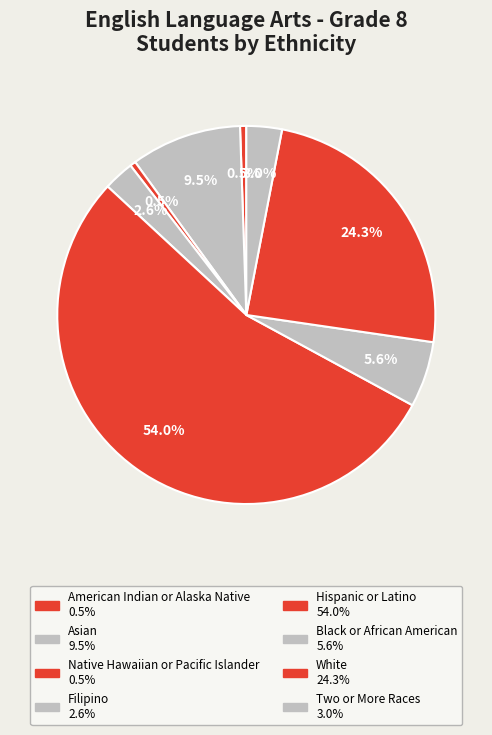

What is the smallest slice in the pie chart?

Native Hawaiian or Pacific Islander